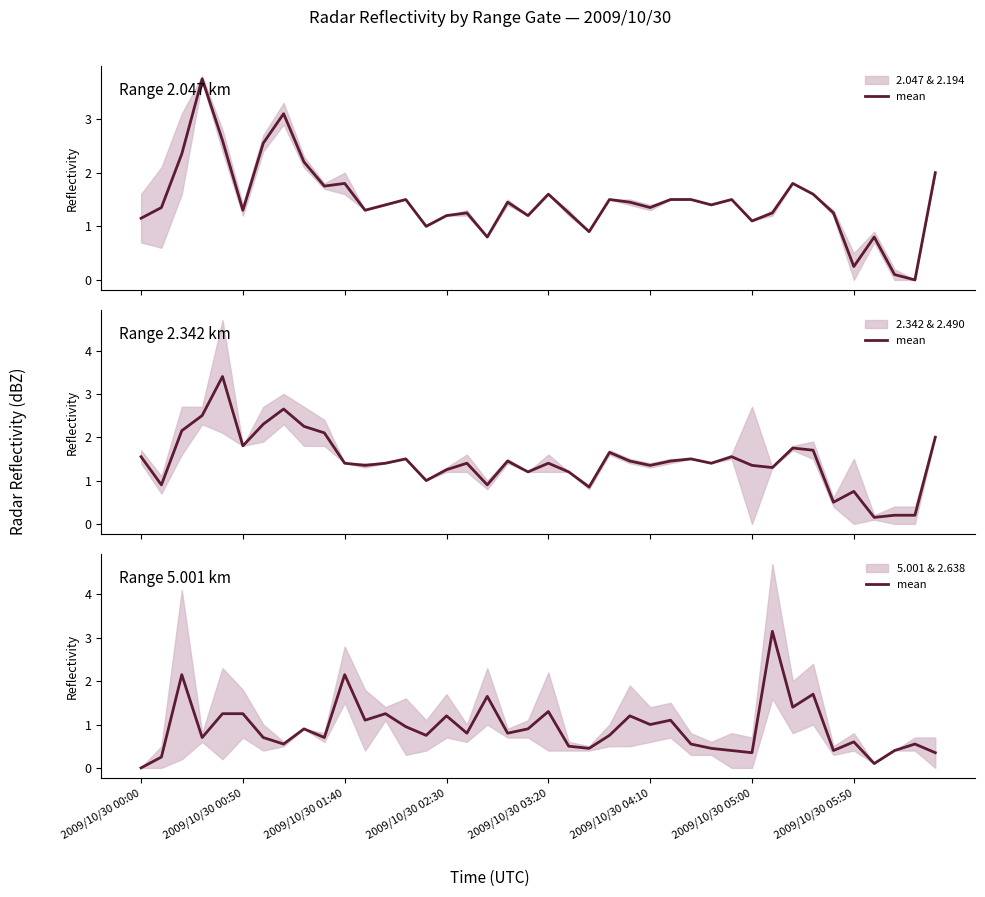

The value at 2009/10/30 01:40 is 3.0. True or false?

False